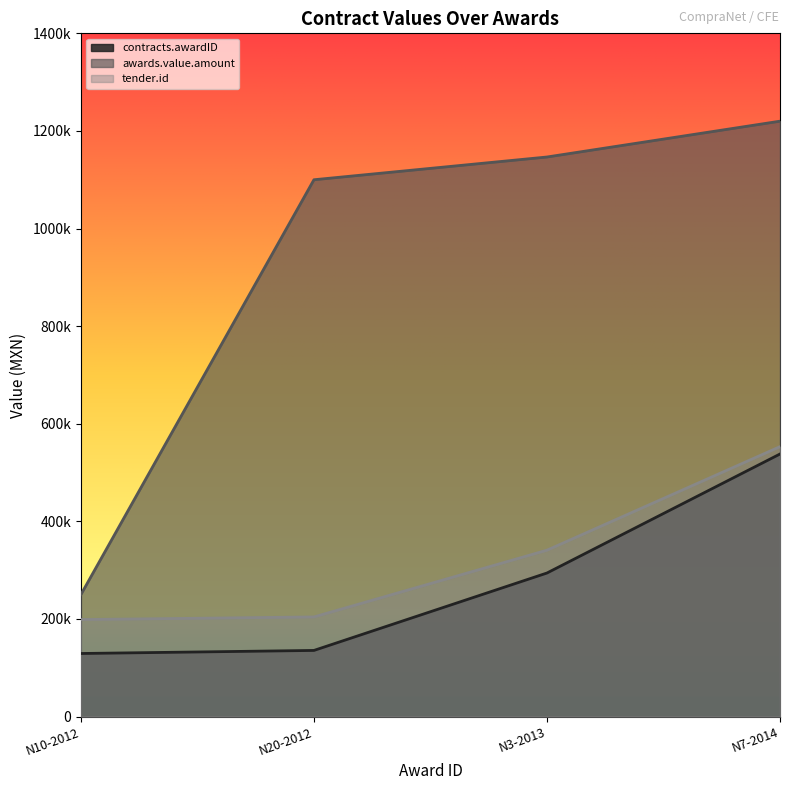

Which series changed the most between N10-2012 and N20-2012?

awards.value.amount